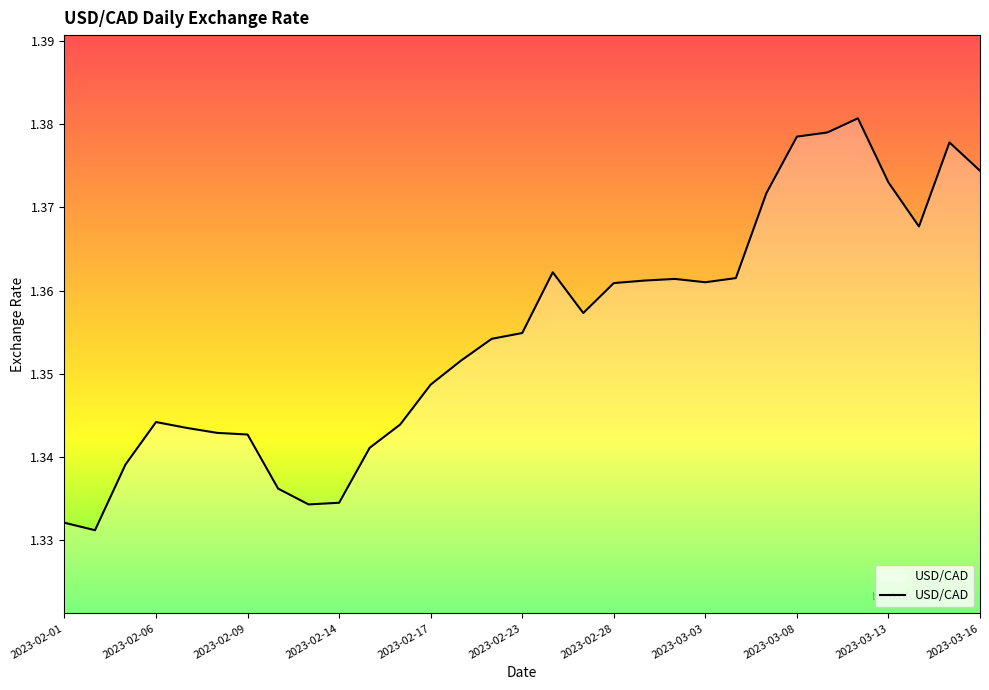

Does the chart have visible grid lines?

No